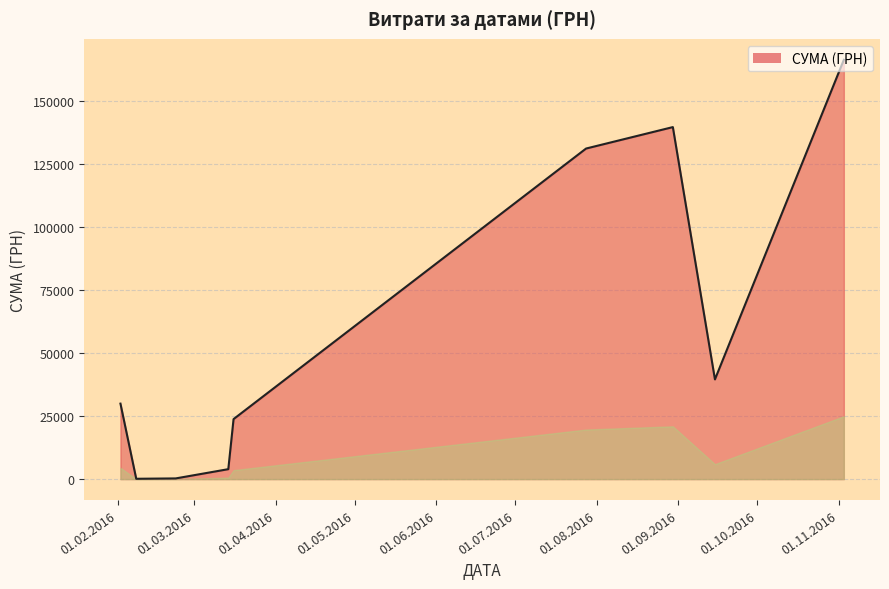

What is the maximum value shown in the chart?

166269.1